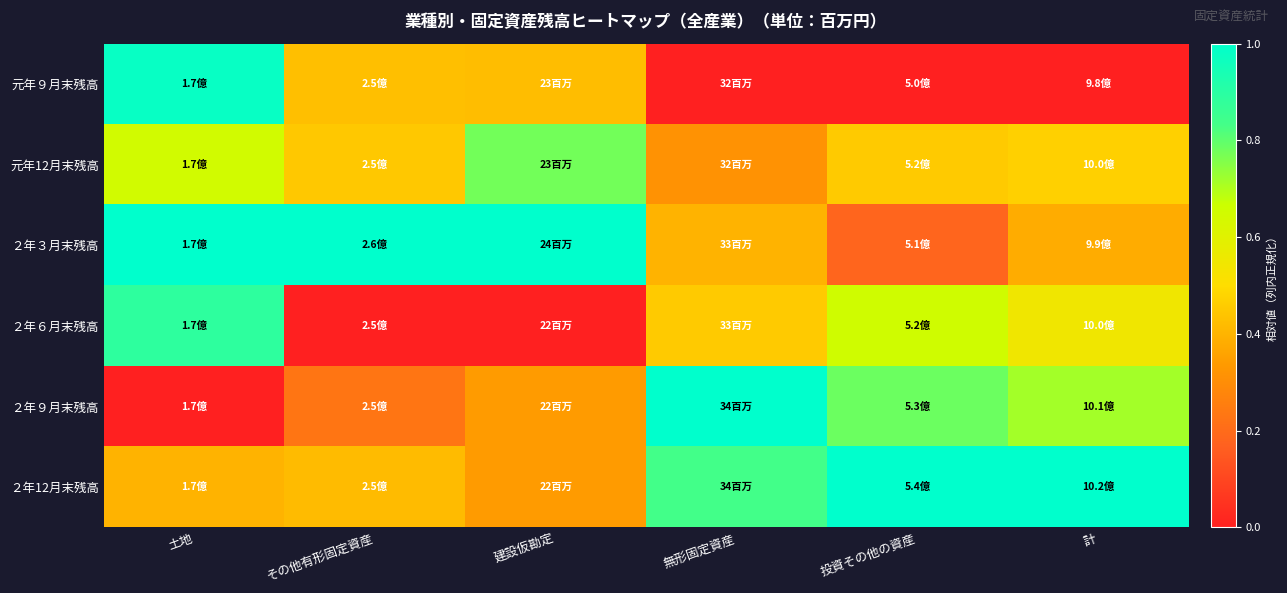

What is the difference between the highest and lowest values at 計?

1.0